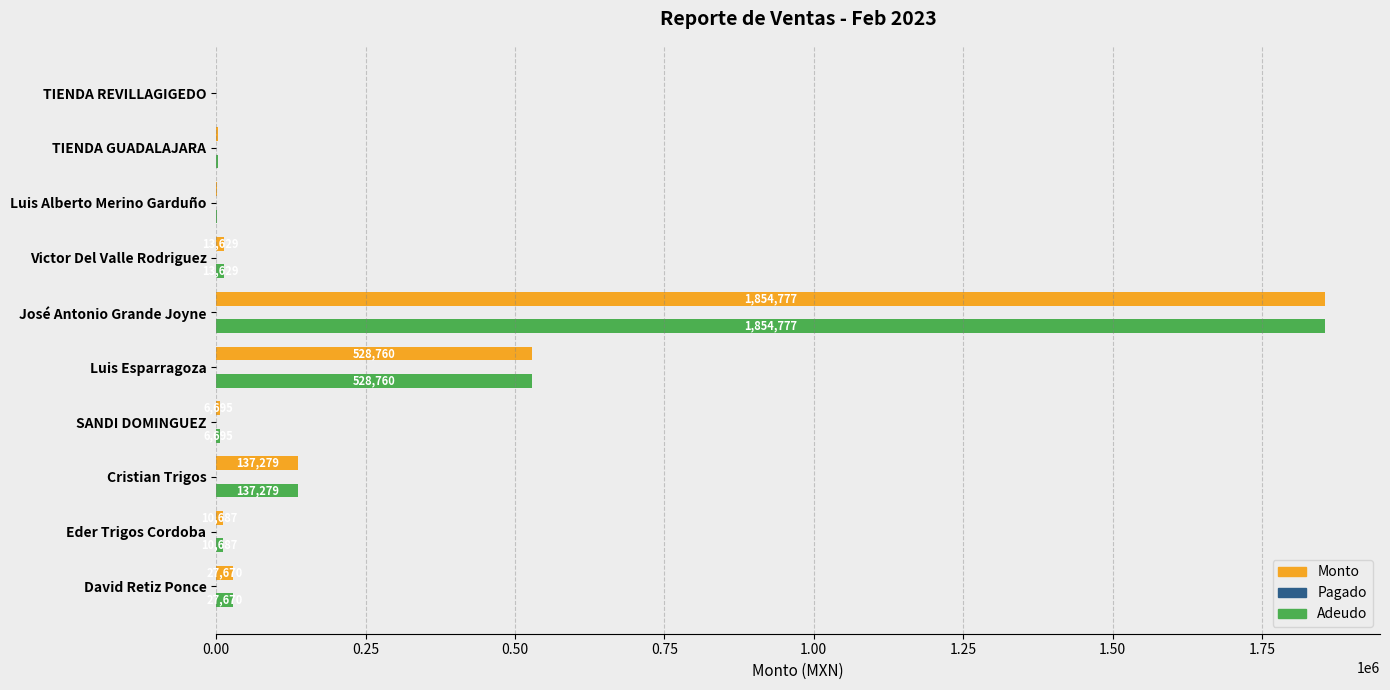

What is the highest value of the Adeudo series?

1854777.0